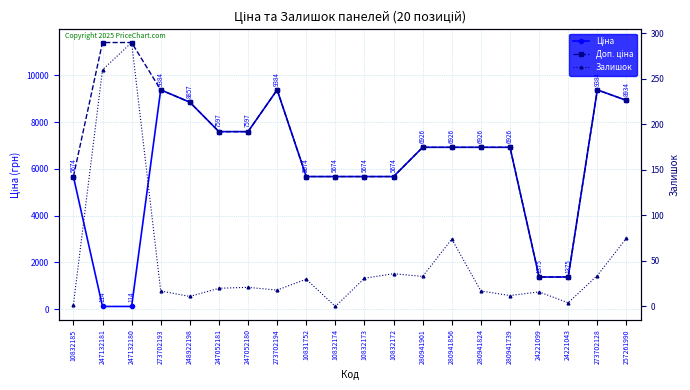

Which has a higher value, 247052180 or 247132180?

247052180